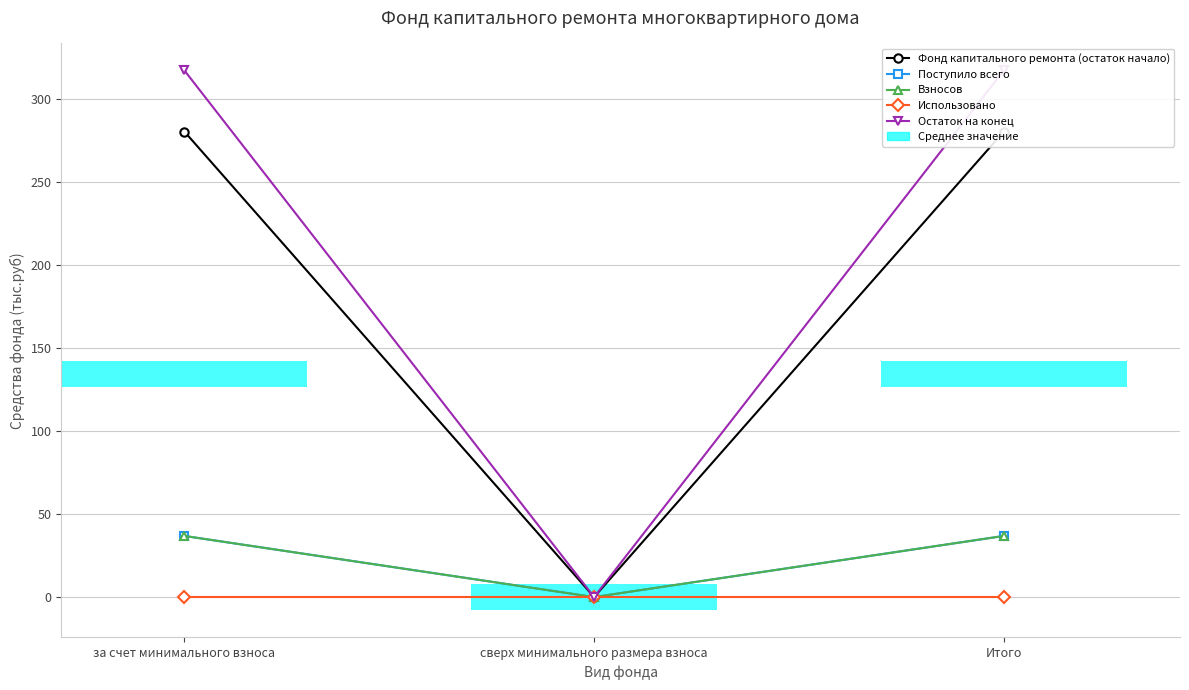

What is the label of the 2nd bar from the right?

сверх минимального размера взноса